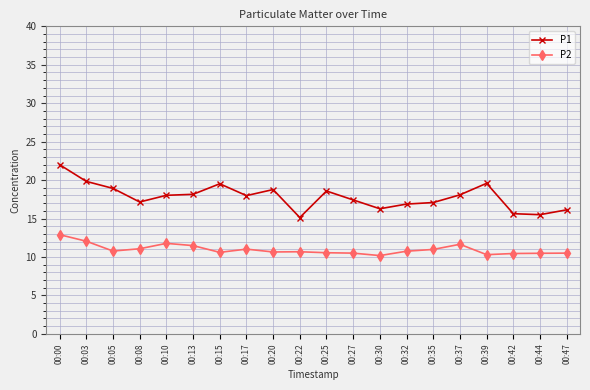

Rank the series at 00:37 from lowest to highest value.

P2, P1